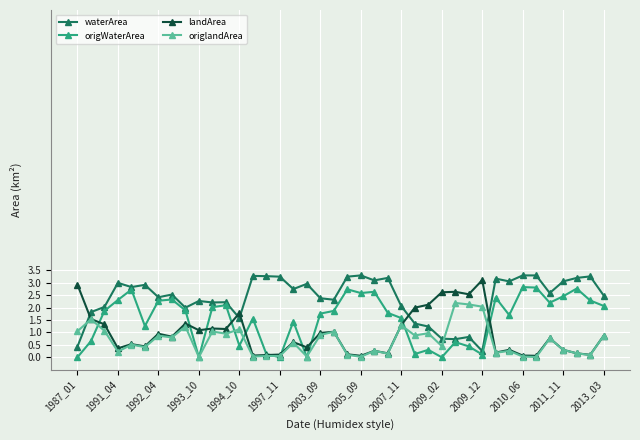

True or false: waterArea and origlandArea cross at least once.

True